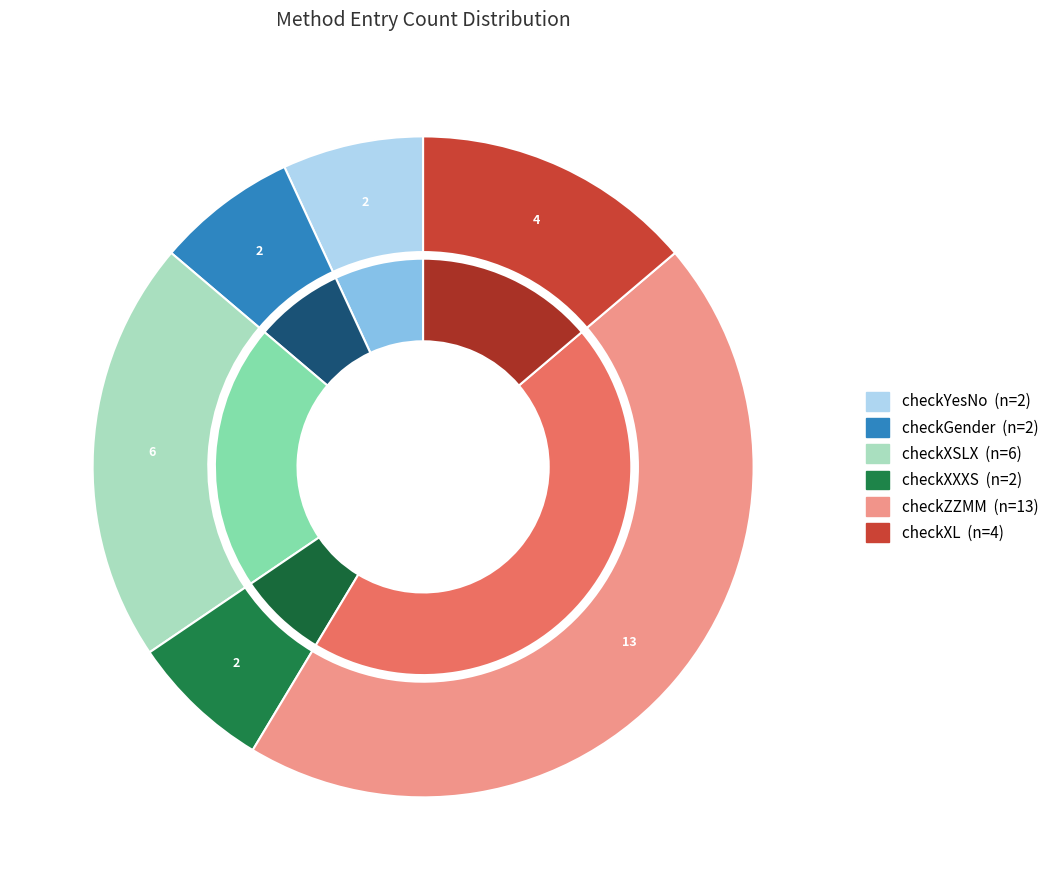

Which has a higher value, checkGender or checkXXXS?

checkGender